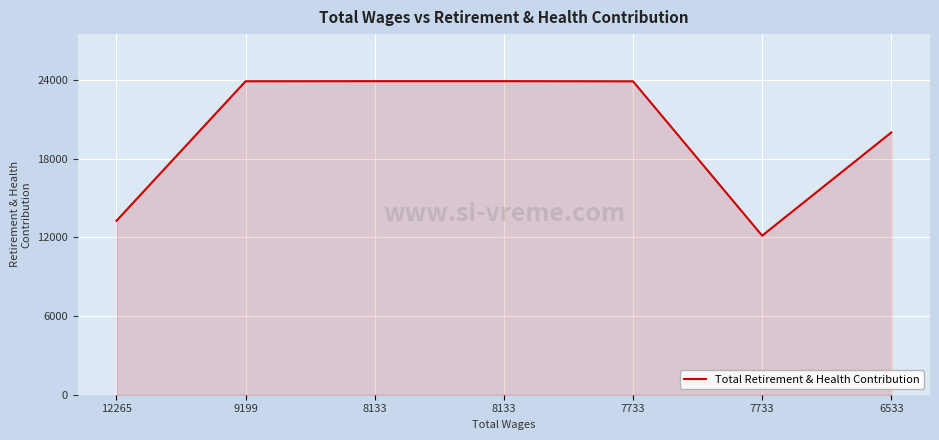

What is the change in value from 8133 to 6533?

-3915